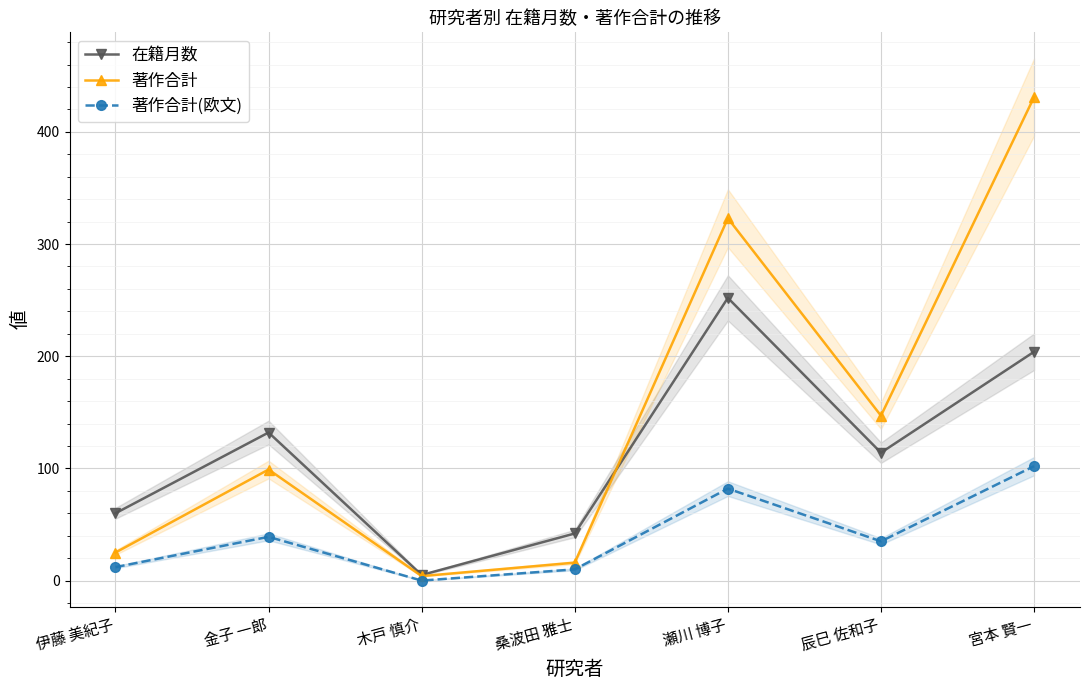

Reading left to right, list all the values displayed in this chart.

在籍月数: 60	132	5	42	252	114	204
著作合計: 25	99	4	16	323	147	431
著作合計(欧文): 12	39	0	10	82	35	102